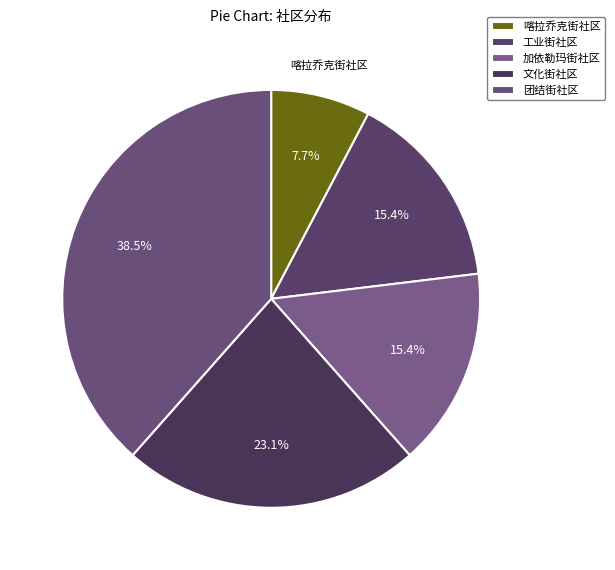

To the nearest percent, what is the difference between the 喀拉乔克街社区 and 加依勒玛街社区 slice percentages?

8%